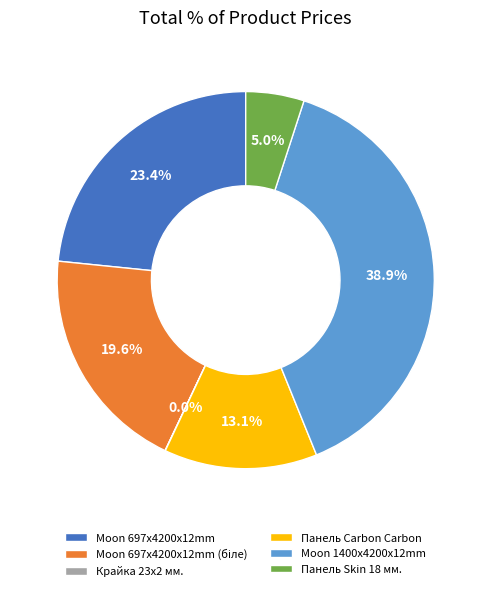

Is there any slice that represents more than half of the pie?

No